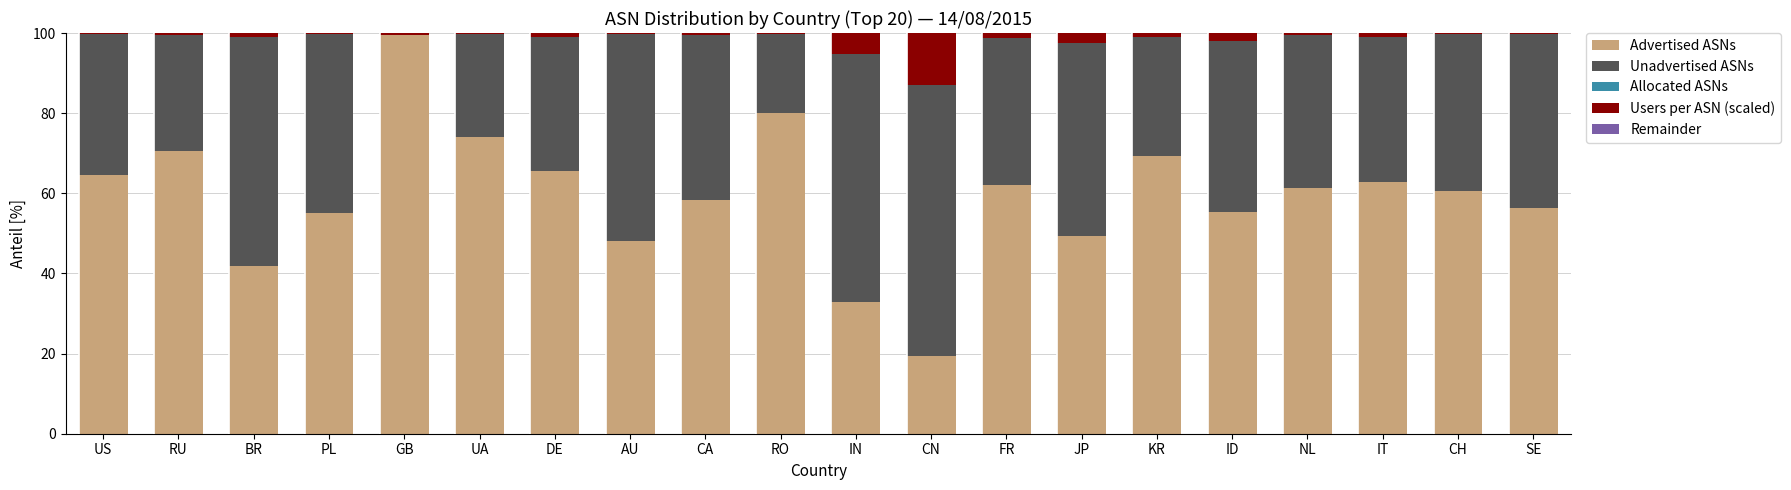

Which category has the highest value in the Advertised ASNs series?

GB